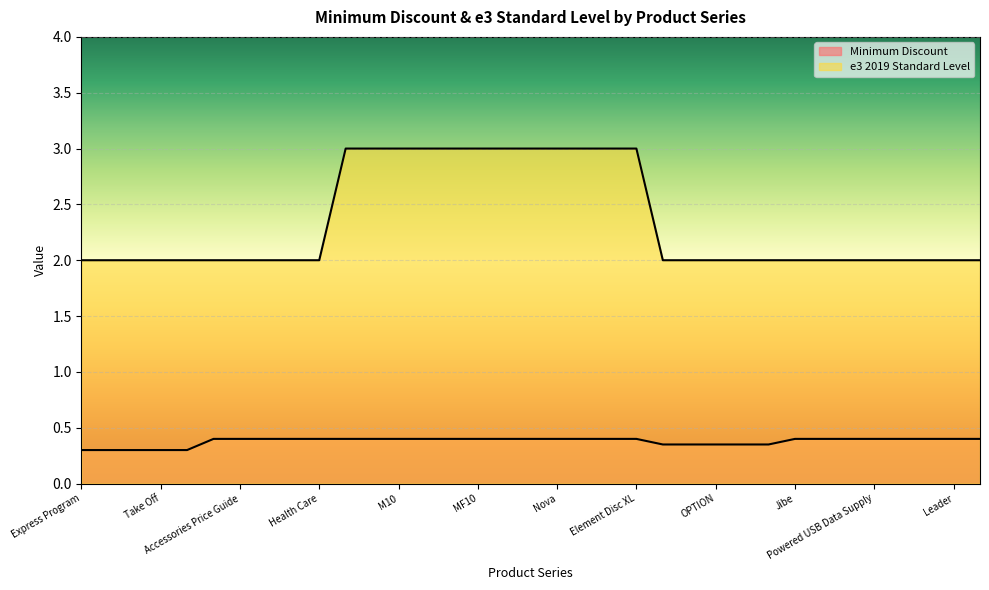

What is the average value of the e3 2019 Standard Level series?

2.3